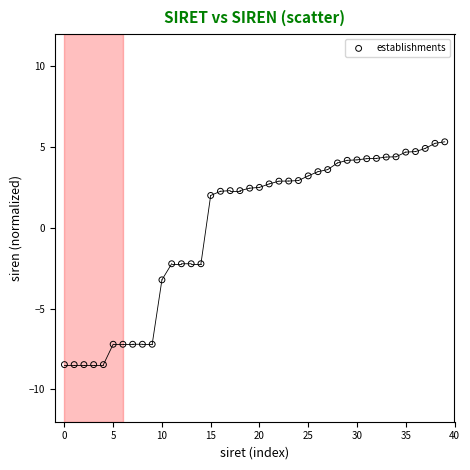

What is the range of Y values (max minus min)?

13.8